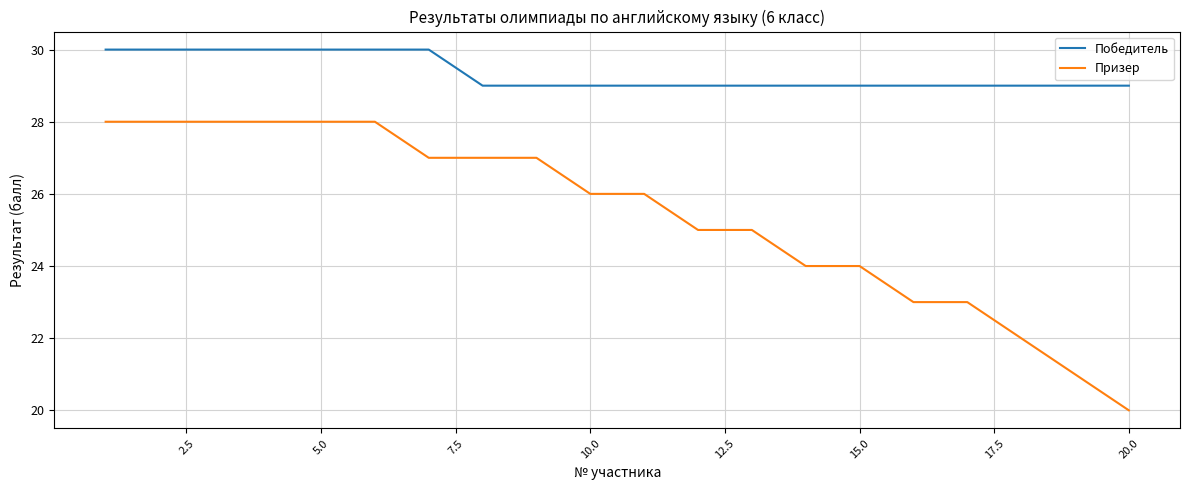

Which series has the widest spread of values?

Призер